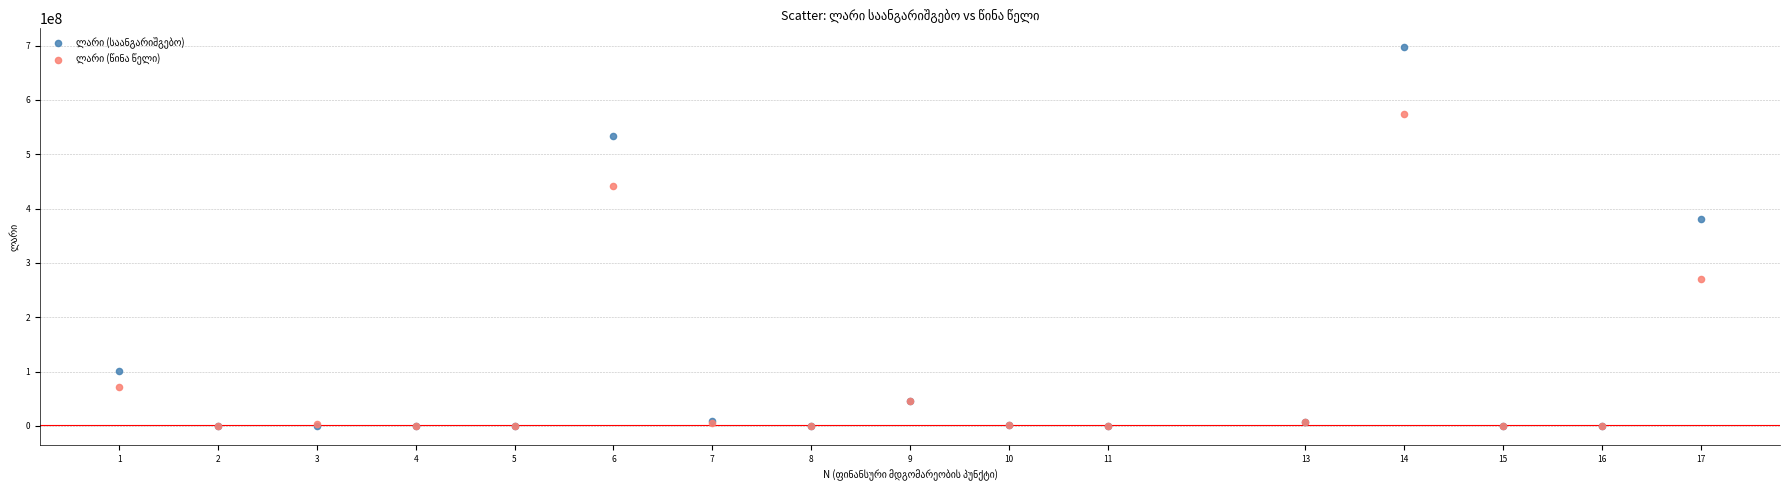

Across all series, what Y value is closest to 348517492?

380582285.3